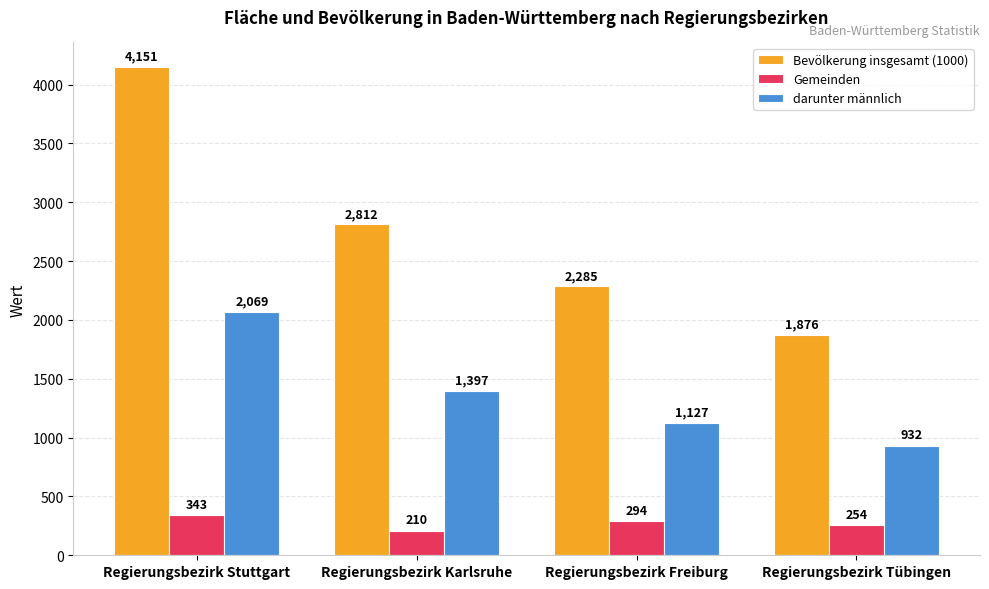

Rank the series by their maximum value, from highest to lowest.

Bevölkerung insgesamt (1000), darunter männlich, Gemeinden